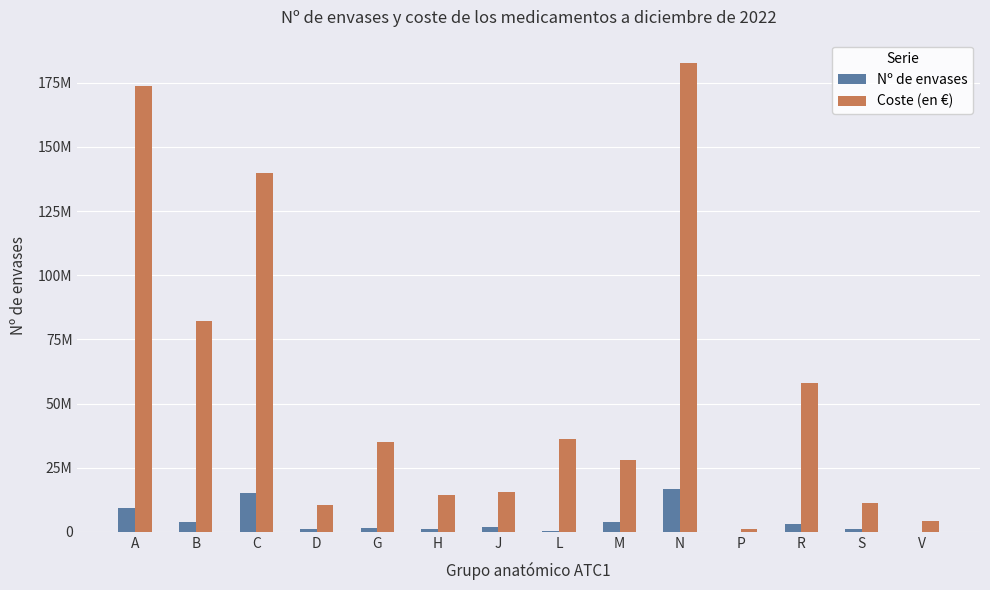

Which series has the largest total across all categories?

Coste (en €)